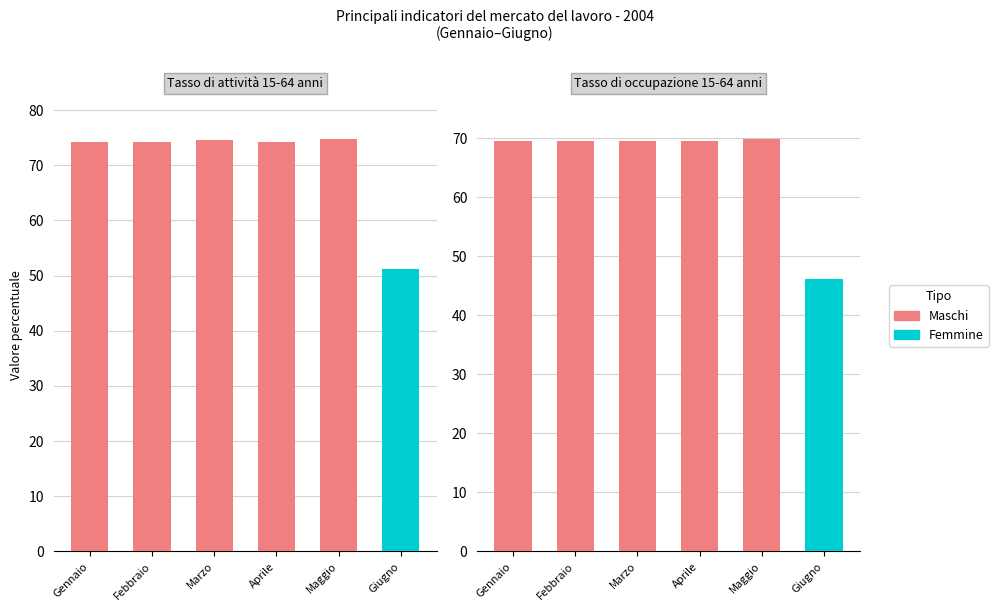

What is the label of the 1st bar from the left?

Gennaio